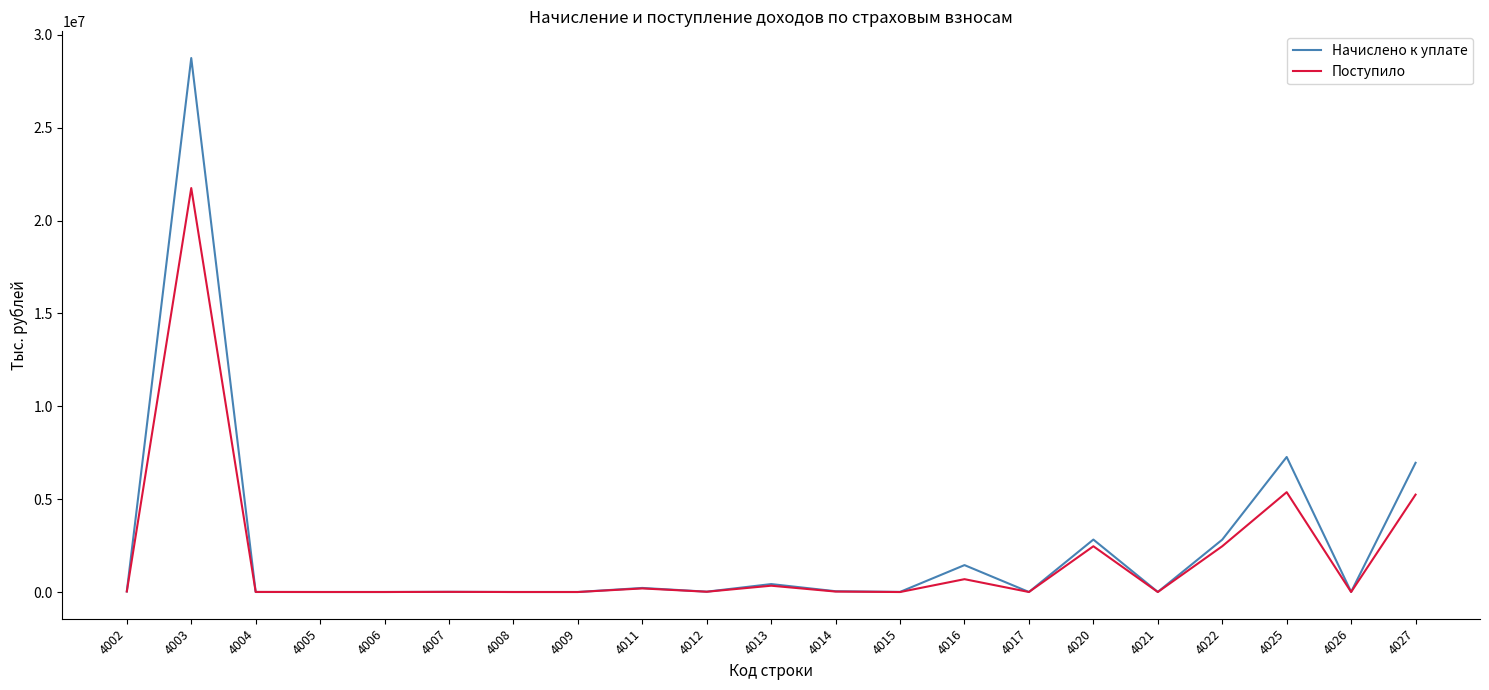

What are all the series names shown in the legend?

Начислено к уплате, Поступило